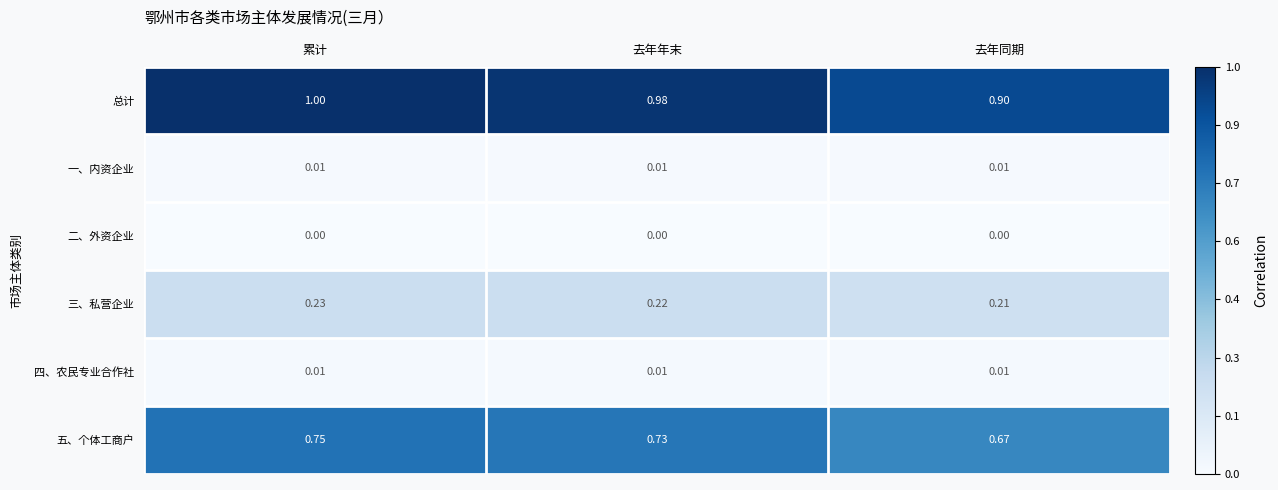

Which series has the largest total across all categories?

总计